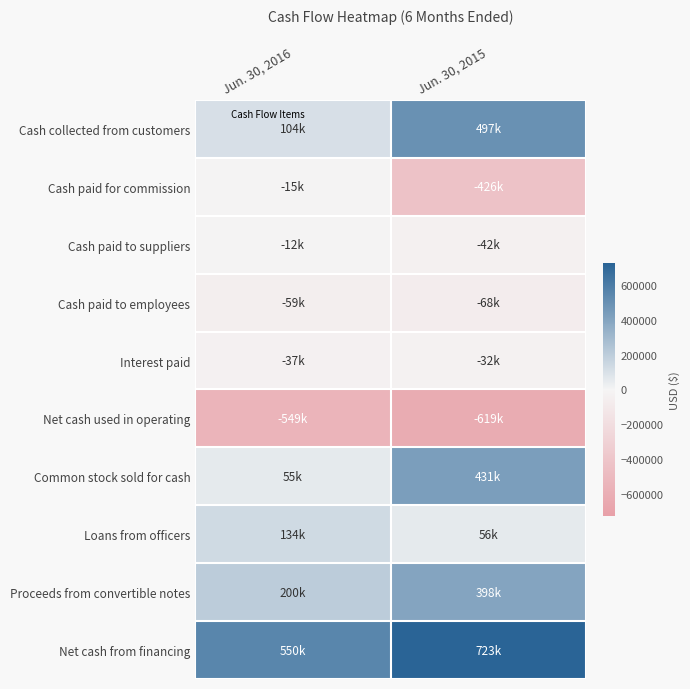

Rank the series at Jun. 30, 2016 from lowest to highest value.

Net cash used in operating, Cash paid to employees, Interest paid, Cash paid for commission, Cash paid to suppliers, Common stock sold for cash, Cash collected from customers, Loans from officers, Proceeds from convertible notes, Net cash from financing